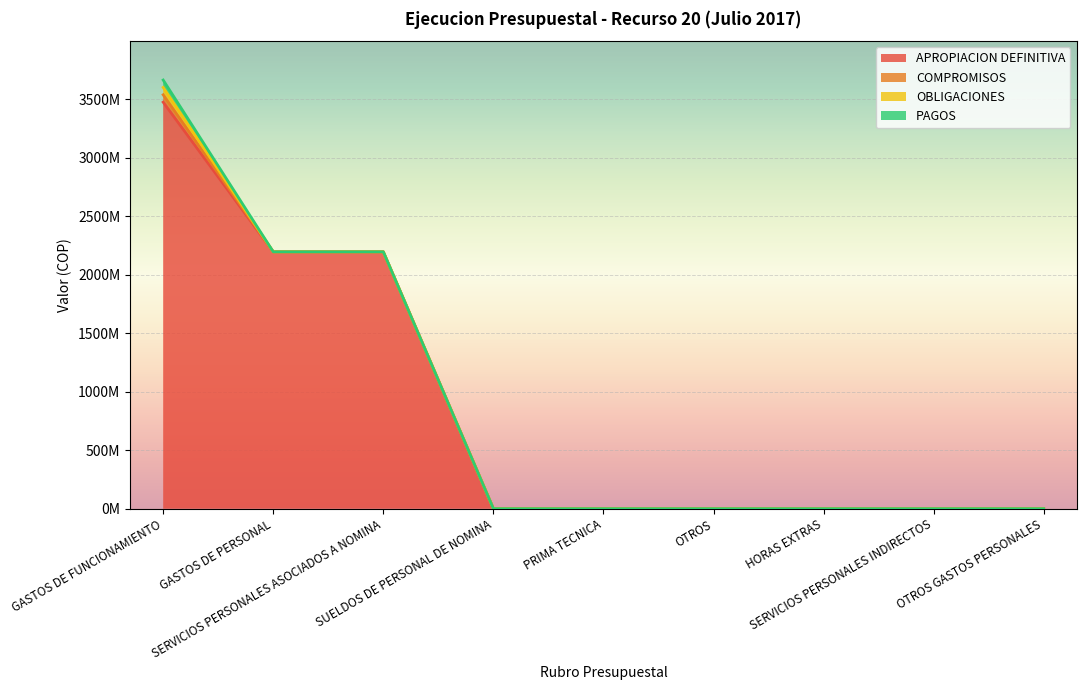

Reading right to left, what are all the values shown in this chart?

APROPIACION DEFINITIVA: OTROS GASTOS PERSONALES=0	SERVICIOS PERSONALES INDIRECTOS=0	HORAS EXTRAS=0	OTROS=0	PRIMA TECNICA=0	SUELDOS DE PERSONAL DE NOMINA=0	SERVICIOS PERSONALES ASOCIADOS A NOMINA=2196421840	GASTOS DE PERSONAL=2196421840	GASTOS DE FUNCIONAMIENTO=3476070176
COMPROMISOS: OTROS GASTOS PERSONALES=0	SERVICIOS PERSONALES INDIRECTOS=0	HORAS EXTRAS=0	OTROS=0	PRIMA TECNICA=0	SUELDOS DE PERSONAL DE NOMINA=0	SERVICIOS PERSONALES ASOCIADOS A NOMINA=0	GASTOS DE PERSONAL=0	GASTOS DE FUNCIONAMIENTO=63061240
OBLIGACIONES: OTROS GASTOS PERSONALES=0	SERVICIOS PERSONALES INDIRECTOS=0	HORAS EXTRAS=0	OTROS=0	PRIMA TECNICA=0	SUELDOS DE PERSONAL DE NOMINA=0	SERVICIOS PERSONALES ASOCIADOS A NOMINA=0	GASTOS DE PERSONAL=0	GASTOS DE FUNCIONAMIENTO=63061240
PAGOS: OTROS GASTOS PERSONALES=0	SERVICIOS PERSONALES INDIRECTOS=0	HORAS EXTRAS=0	OTROS=0	PRIMA TECNICA=0	SUELDOS DE PERSONAL DE NOMINA=0	SERVICIOS PERSONALES ASOCIADOS A NOMINA=0	GASTOS DE PERSONAL=0	GASTOS DE FUNCIONAMIENTO=63061240